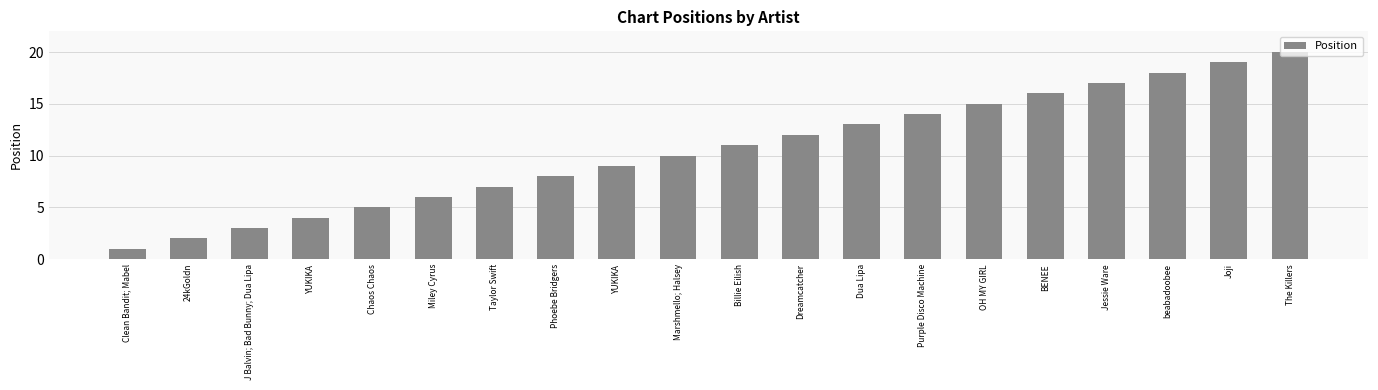

The chart shows a value of 4 at Purple Disco Machine. True or false?

False